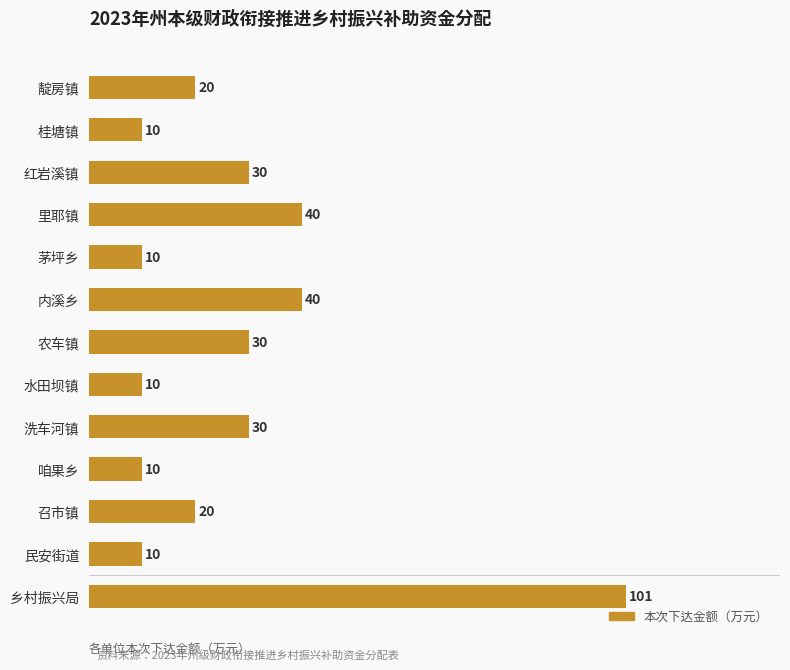

Count the values in the range 10 to 30.

10